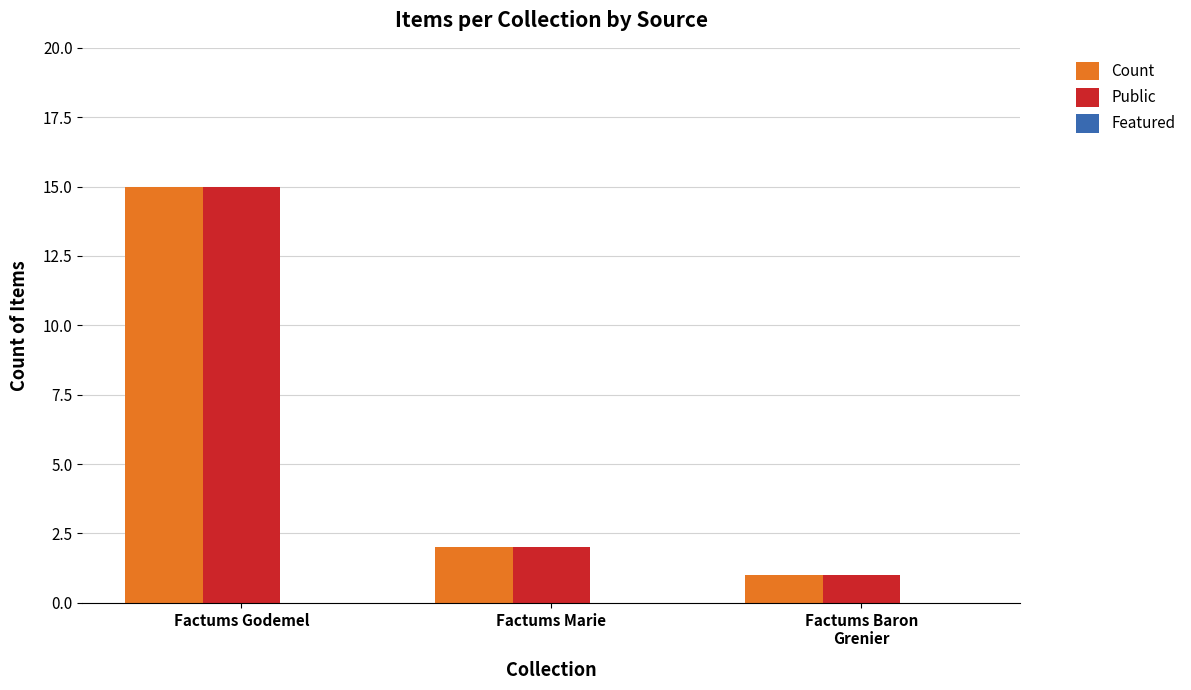

The Public series shows 1 at Factums Baron
Grenier. True or false?

True